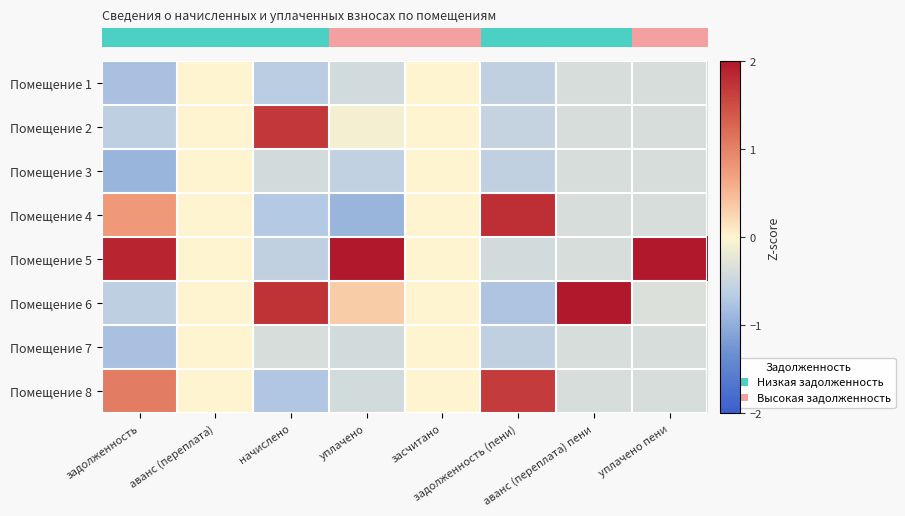

At how many categories does at least one series exceed 1?

6